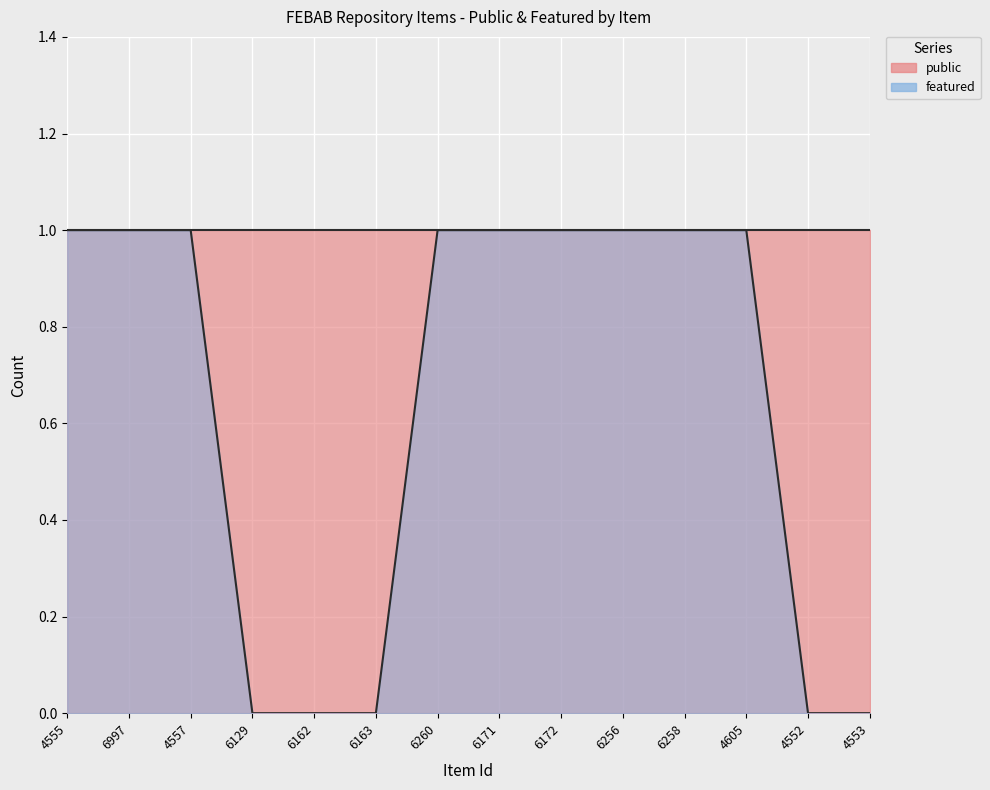

Reading right to left, what are all the values shown in this chart?

4553=0	4552=0	4605=1	6258=1	6256=1	6172=1	6171=1	6260=1	6163=0	6162=0	6129=0	4557=1	6997=1	4555=1